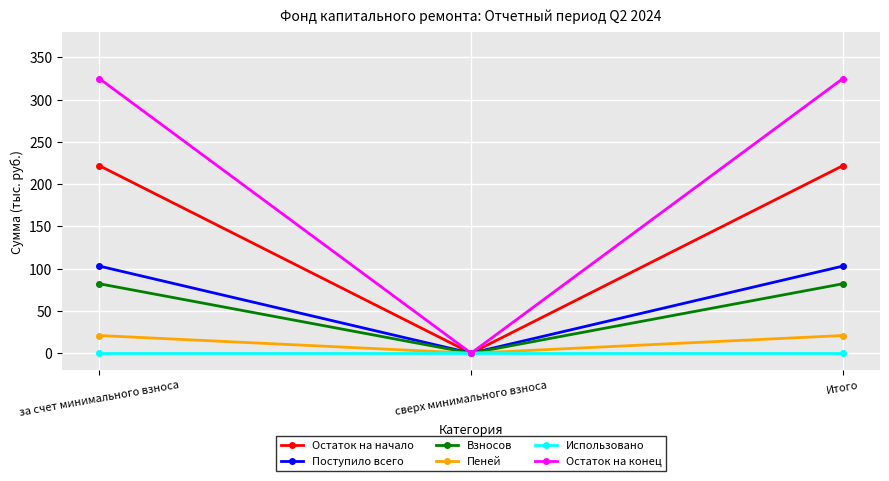

The Взносов series shows -41.5 at сверх минимального взноса. True or false?

False